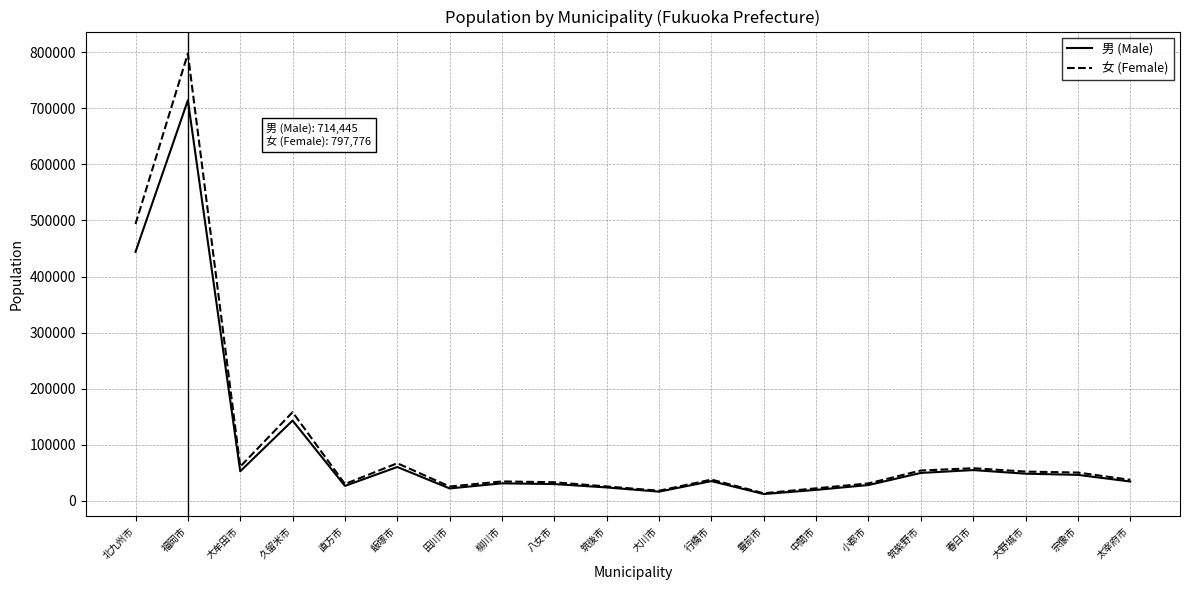

At which category does the chart reach its peak across all series?

福岡市